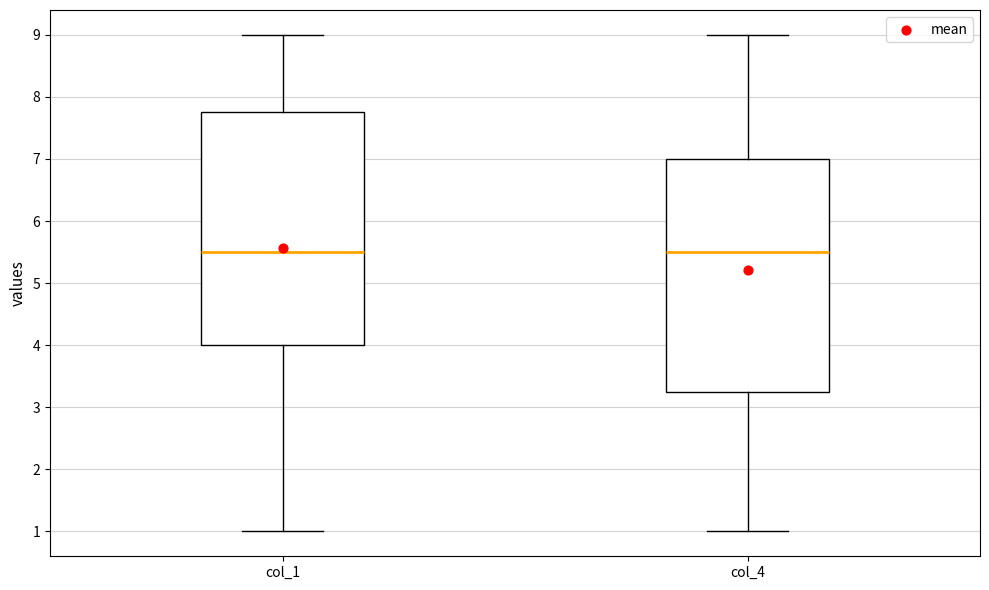

Reading left to right, read every box against the y-axis: the position of its median line, the range the box covers, and the ends of its whiskers. The values are not printed on the chart, so give them approximately, as read against the axis.

col_1: median 5.5, box 4.0 to 7.8, whiskers 1.0 to 9.0
col_4: median 5.5, box 3.3 to 7.0, whiskers 1.0 to 9.0